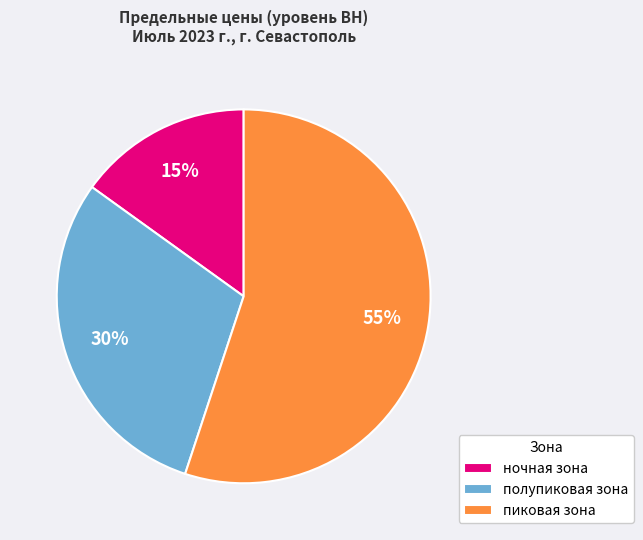

How many segments does this pie chart have?

3